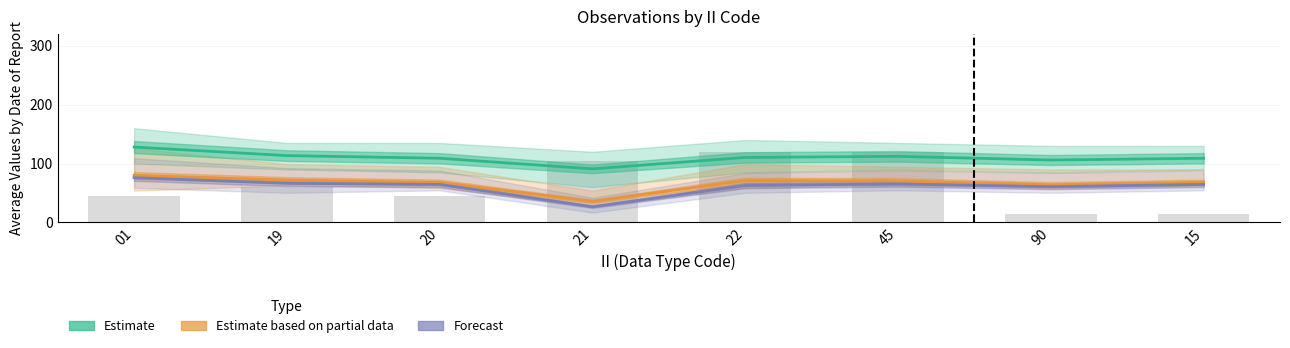

What is the value of the Observations (count×15) bar at the 7th from the left?

15.0